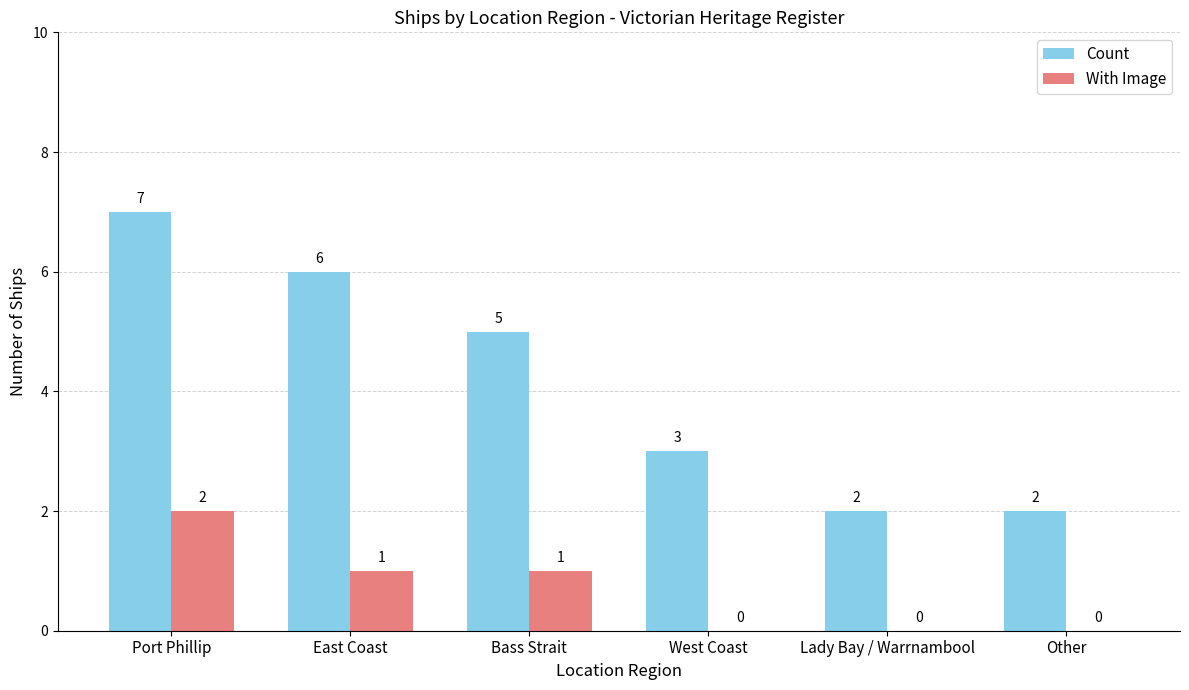

At which label does With Image reach its peak?

Port Phillip